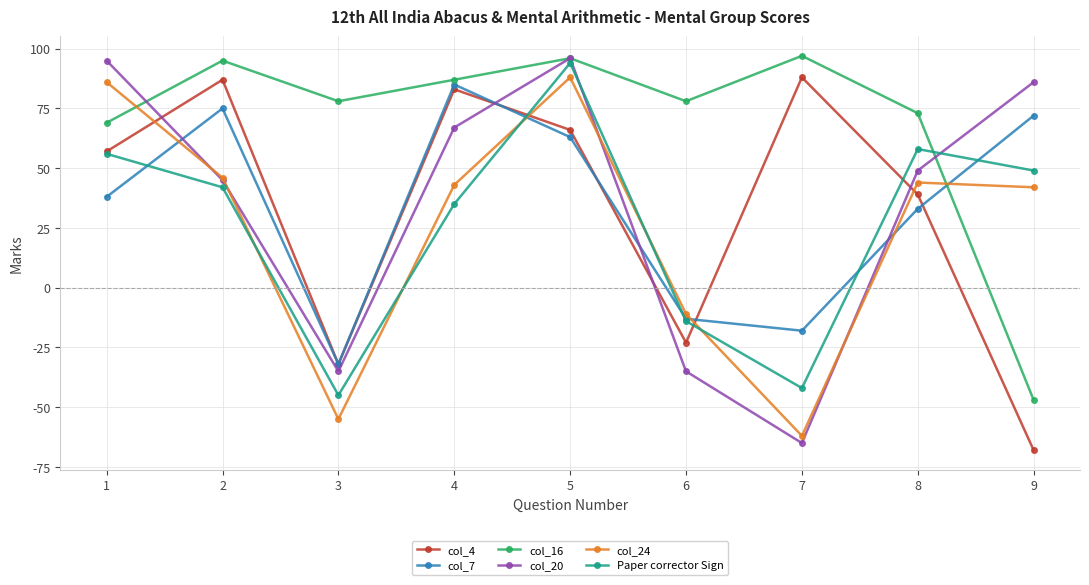

What is the minimum value for col_7?

-32